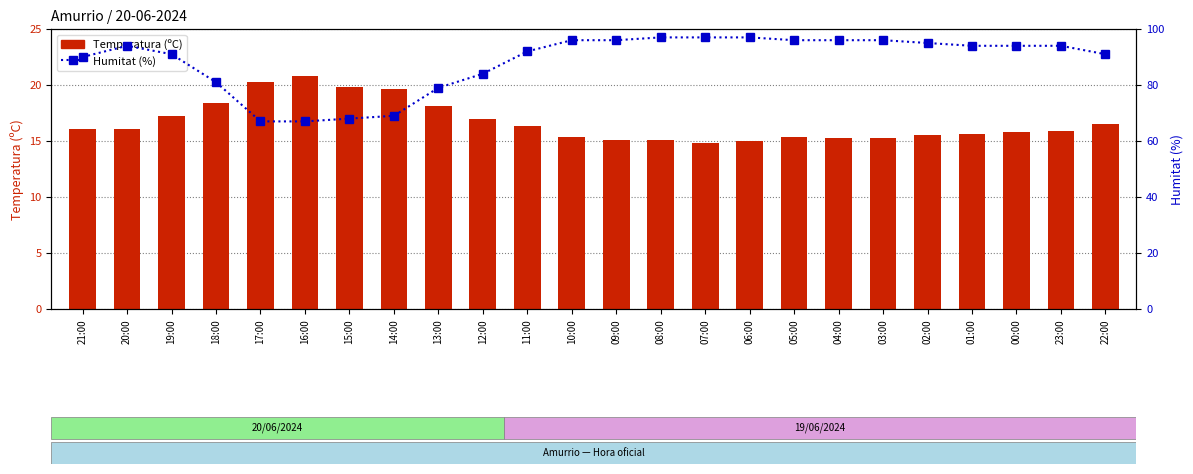

The value of Temperatura (ºC) at 10:00 is 24.2. True or false?

False